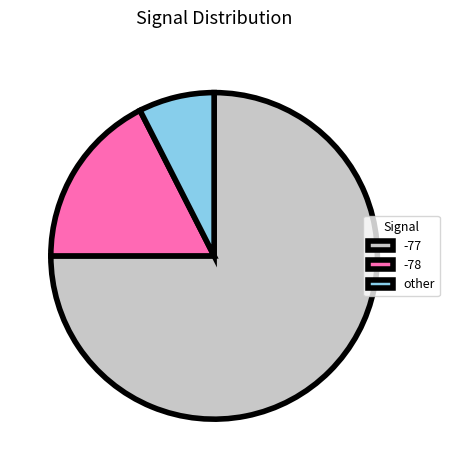

Is it true that -77 is 75% of the pie?

True